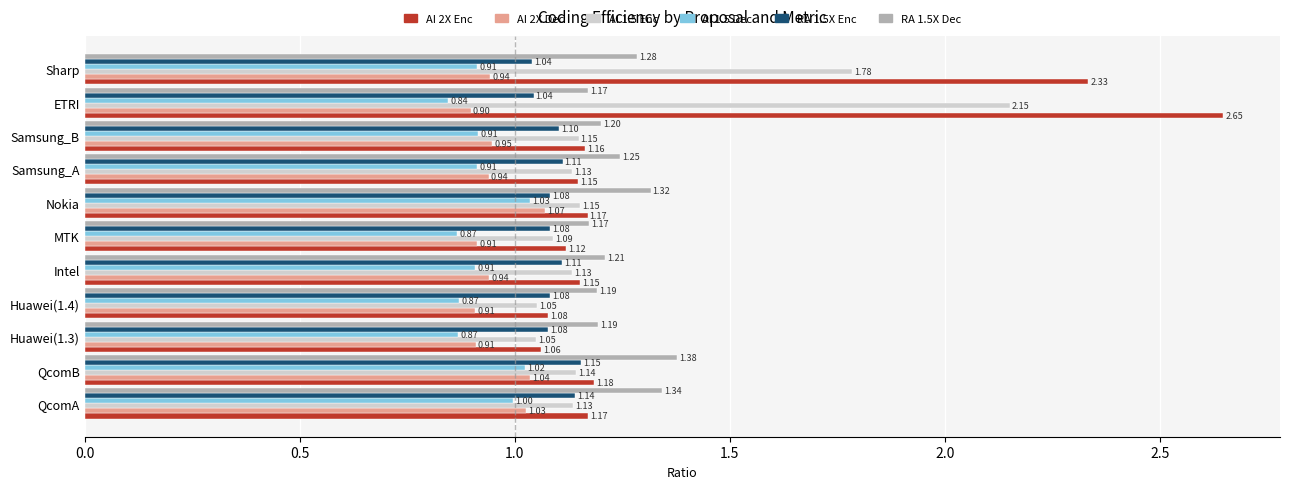

Which series has the largest total across all categories?

AI 2X Enc